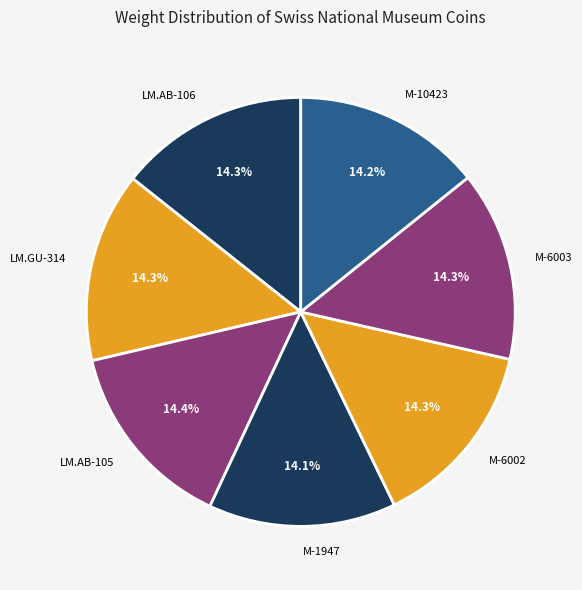

True or false: LM.AB-105 accounts for 14% of the total.

True